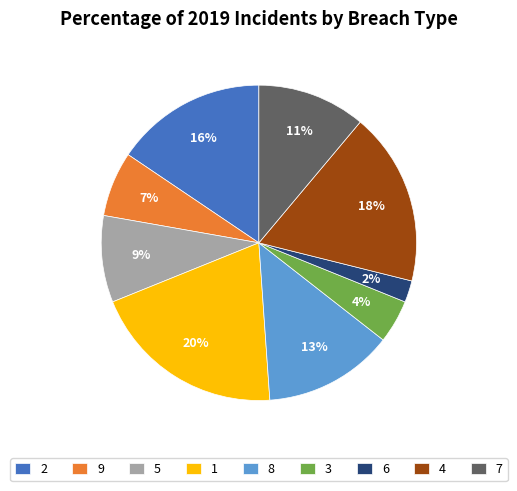

What is the smallest slice in the pie chart?

6